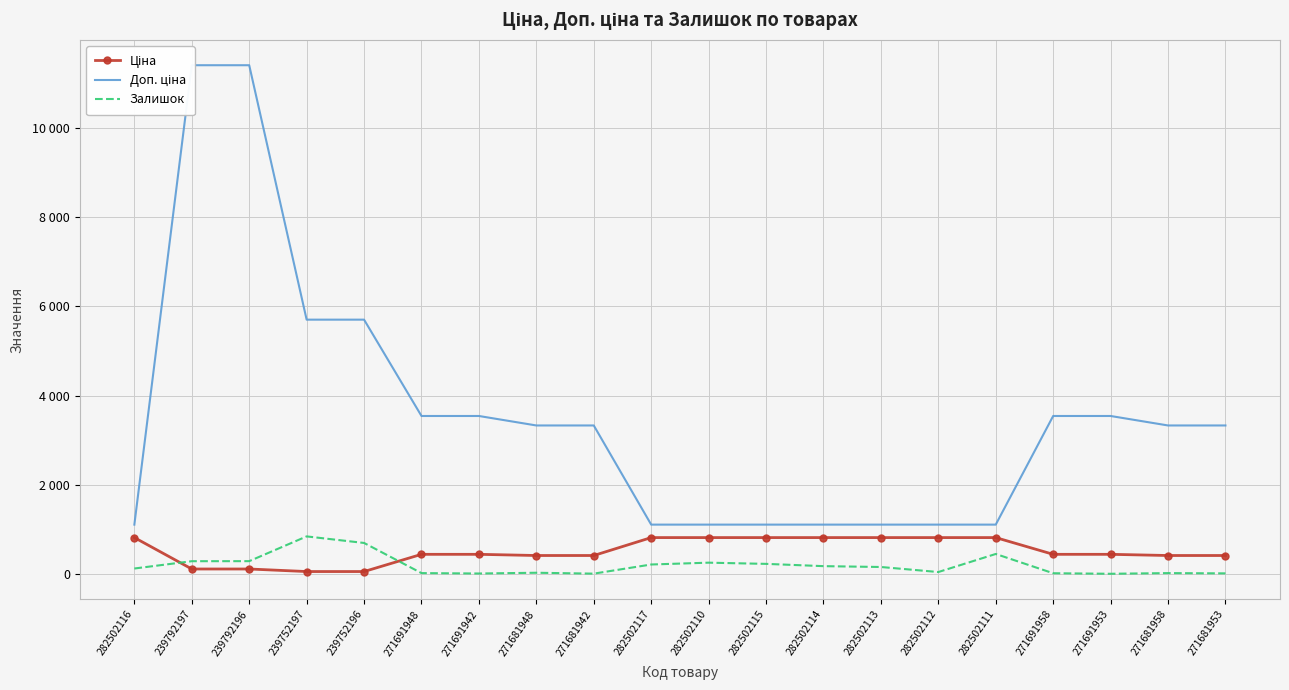

What is the label of the 17th point from the right?

239752197